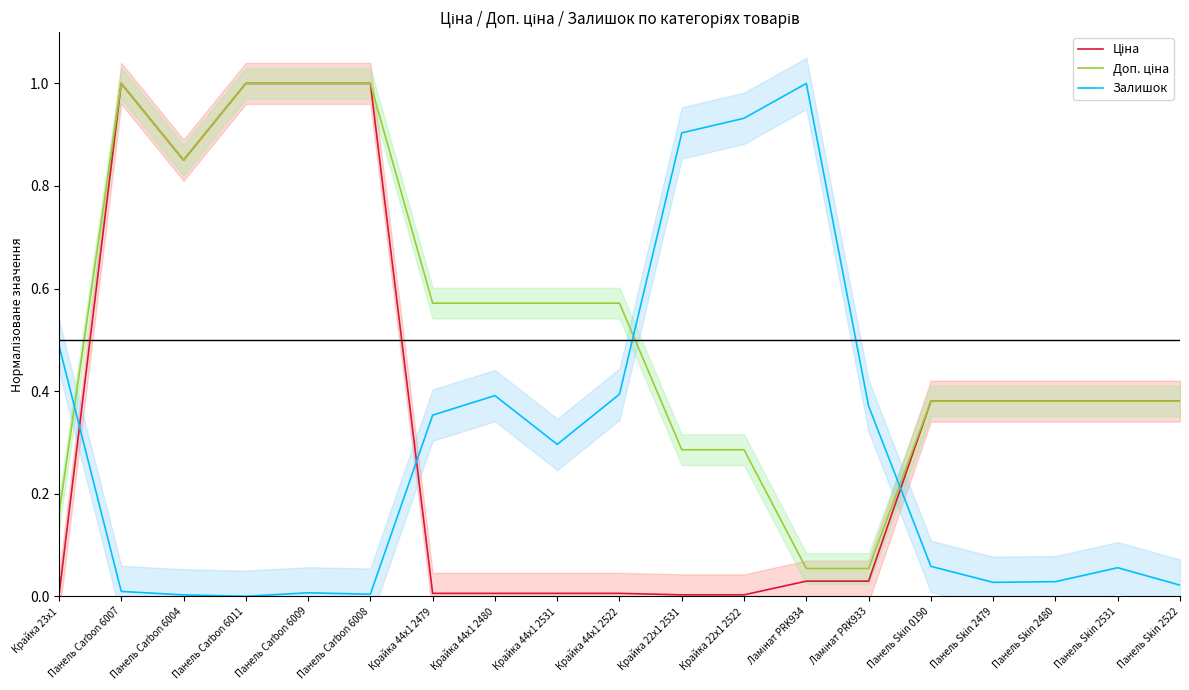

How many distinct data groups are displayed?

3